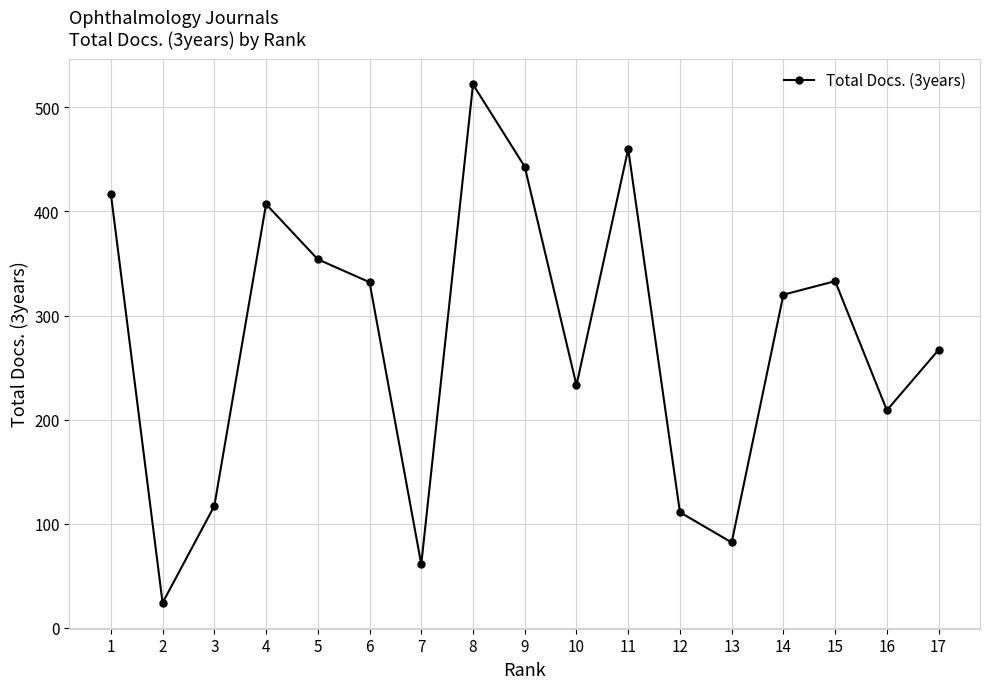

What is the minimum value shown in the chart?

24